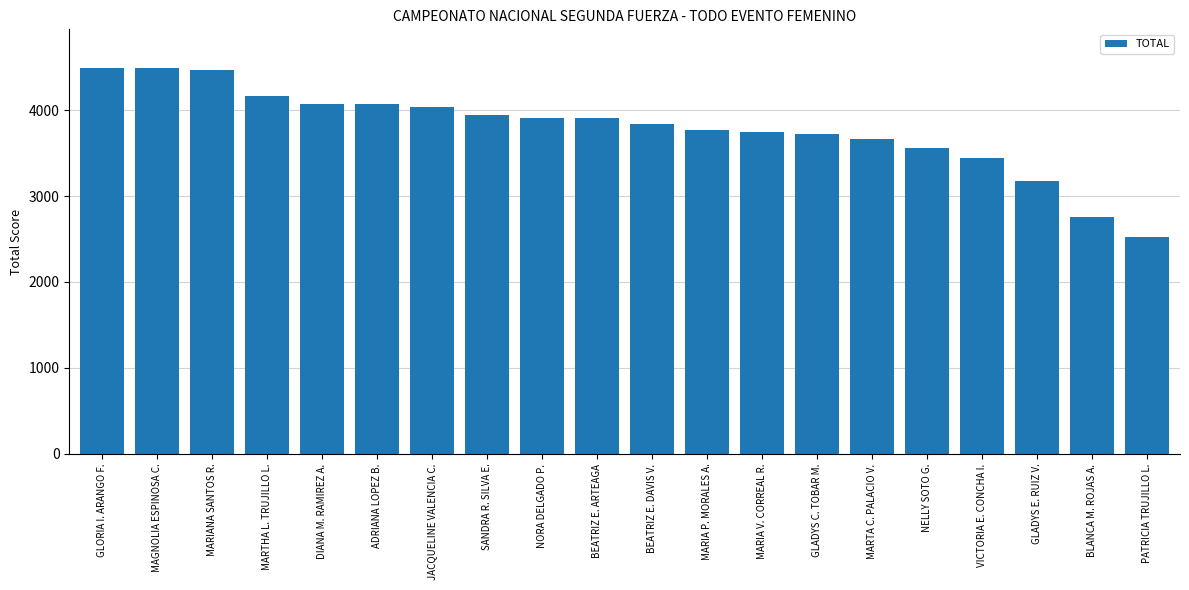

True or false: the data shows 3562 at NELLY SOTO G..

True